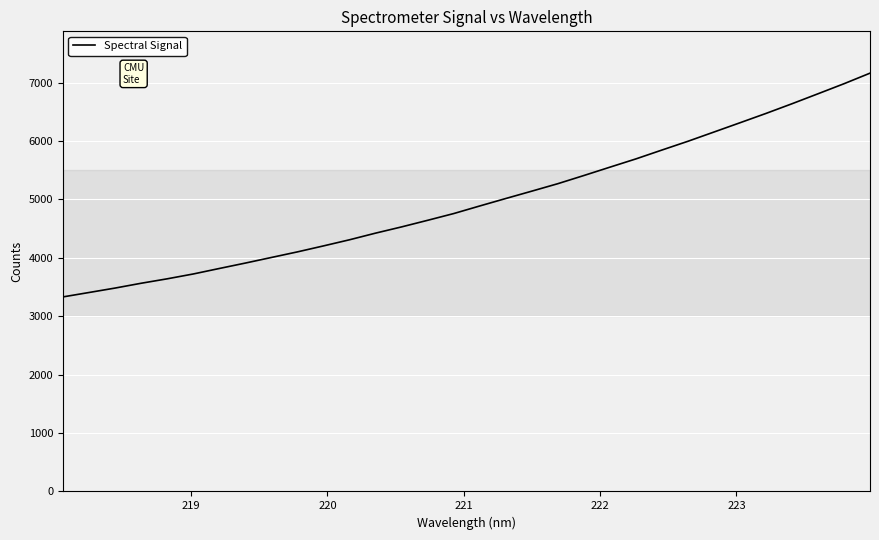

Count the number of values greater than 4888.

16